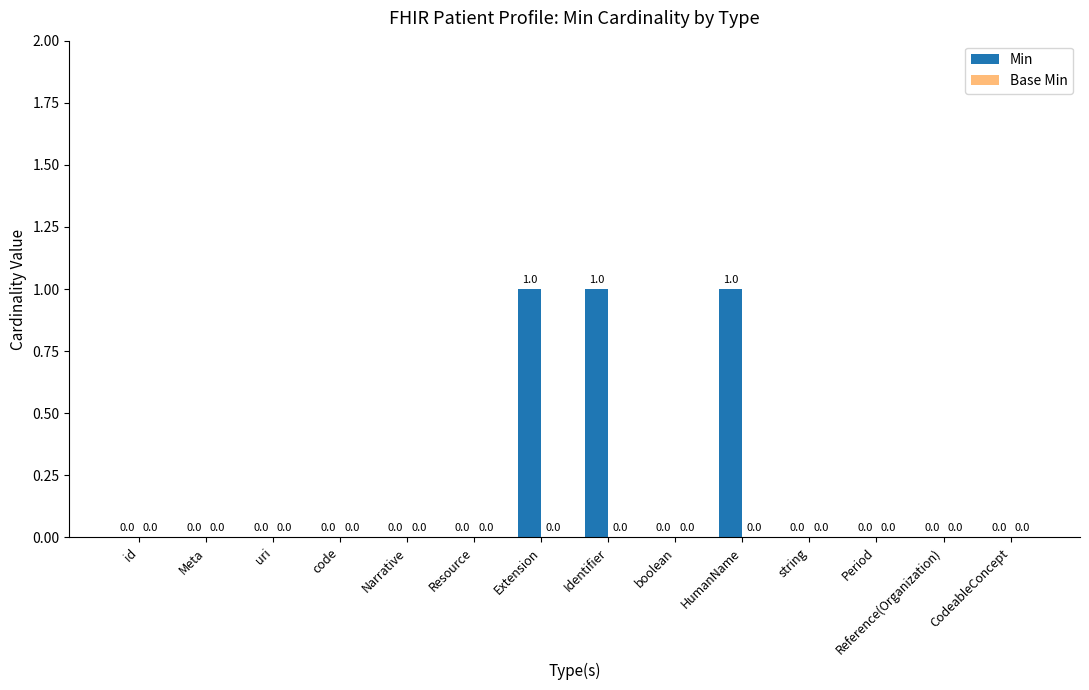

Which has a higher value, HumanName or CodeableConcept?

HumanName